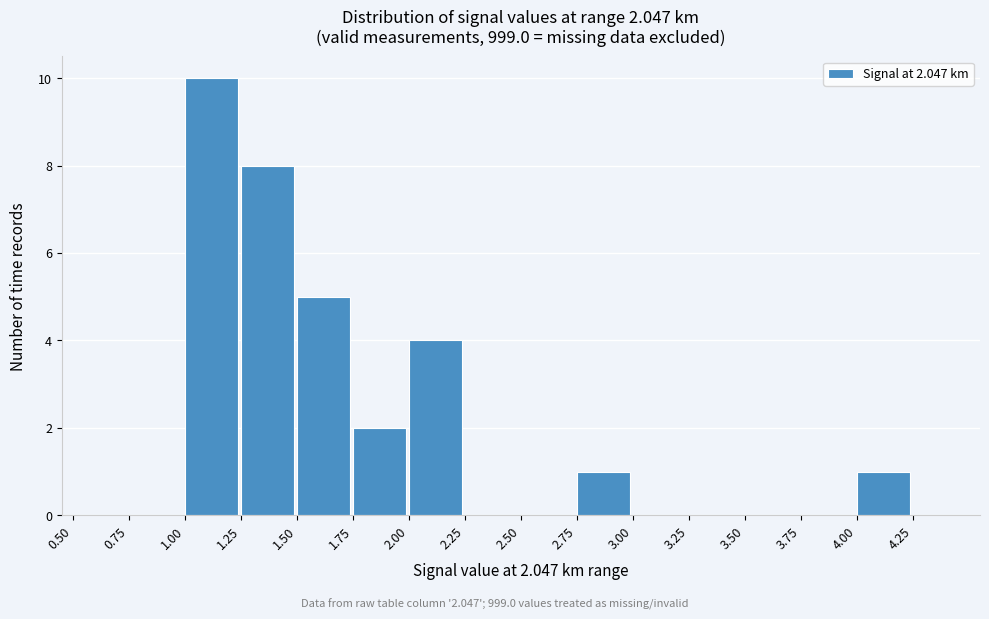

Which range on the x-axis has the tallest bar?

1.00 to 1.25